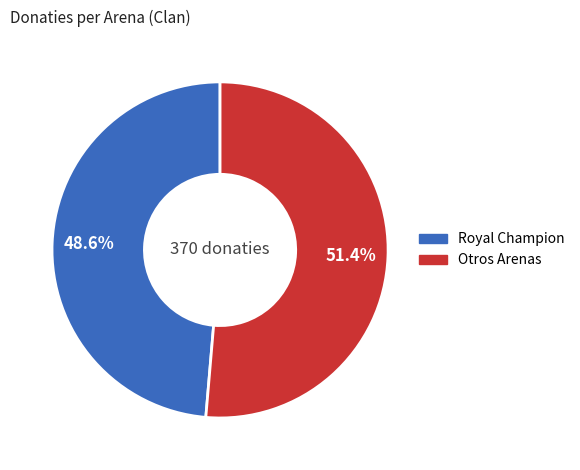

Is there a majority slice in this chart?

Yes